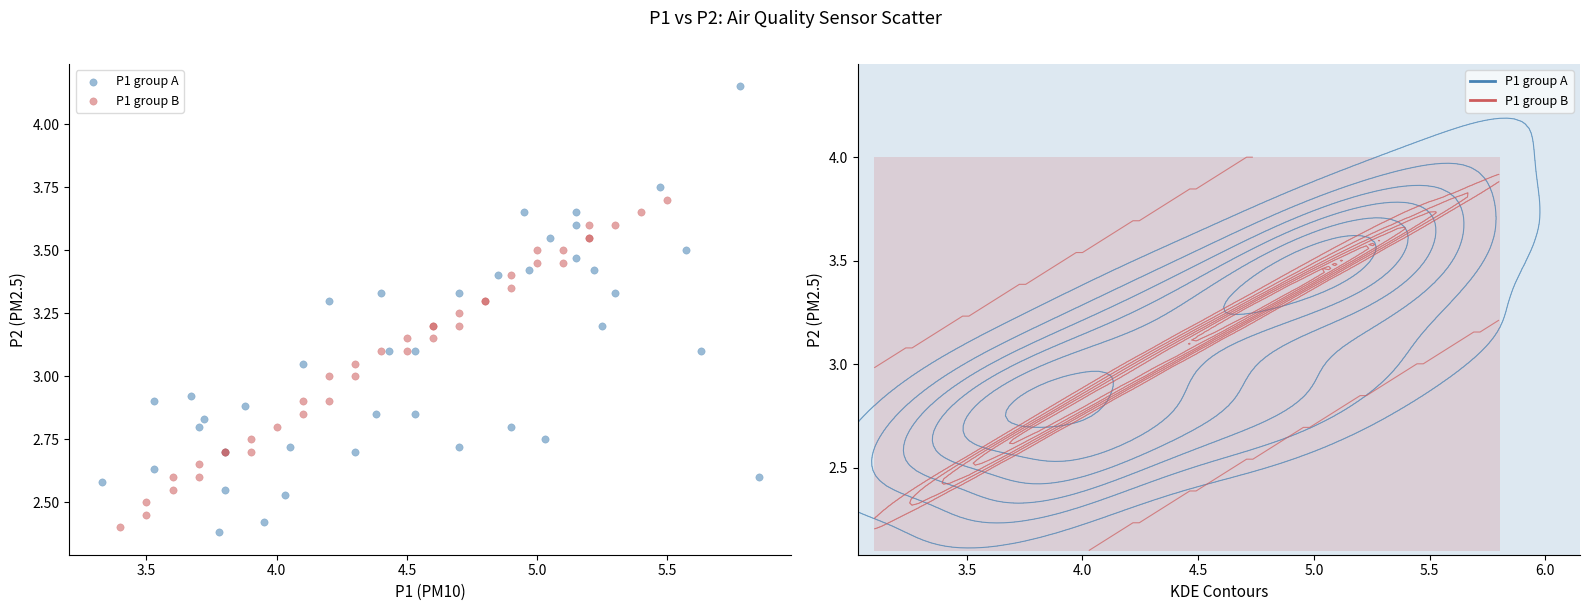

Which series reaches the minimum Y coordinate?

P1 group A